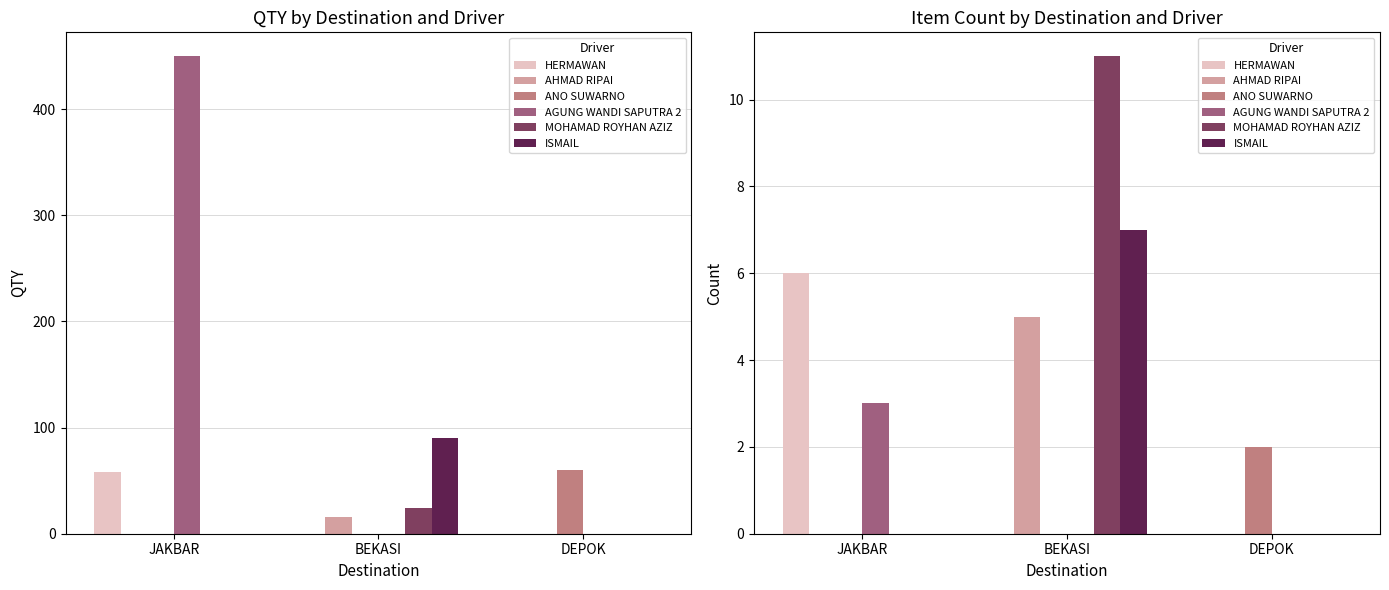

Is it true that ANO SUWARNO equals 1 at JAKBAR?

False